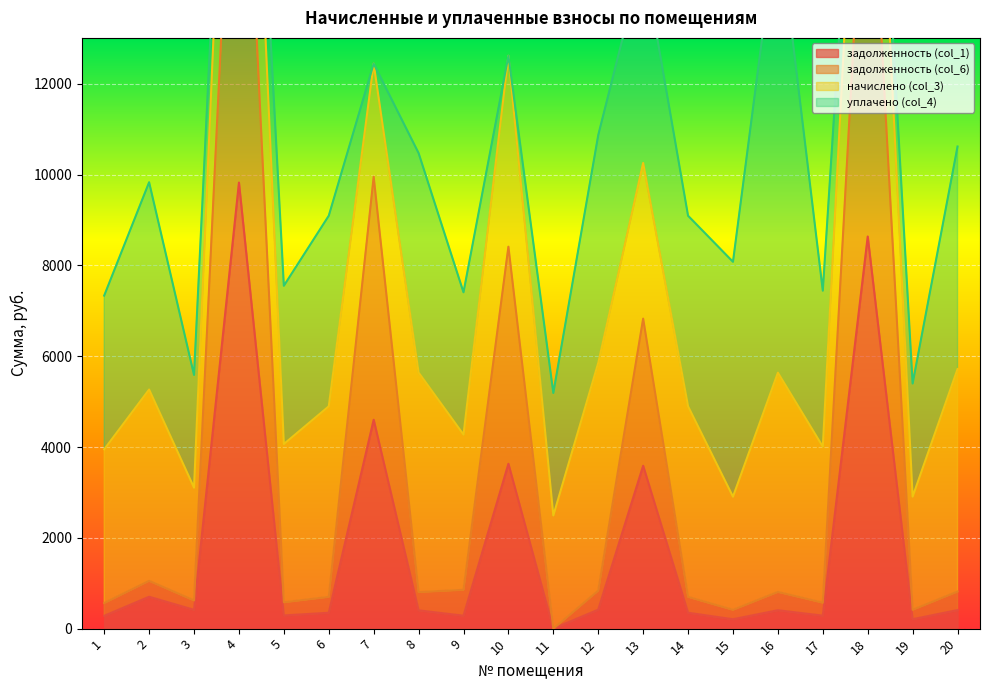

What is the average value of the задолженность (col_6) series?

3733.4